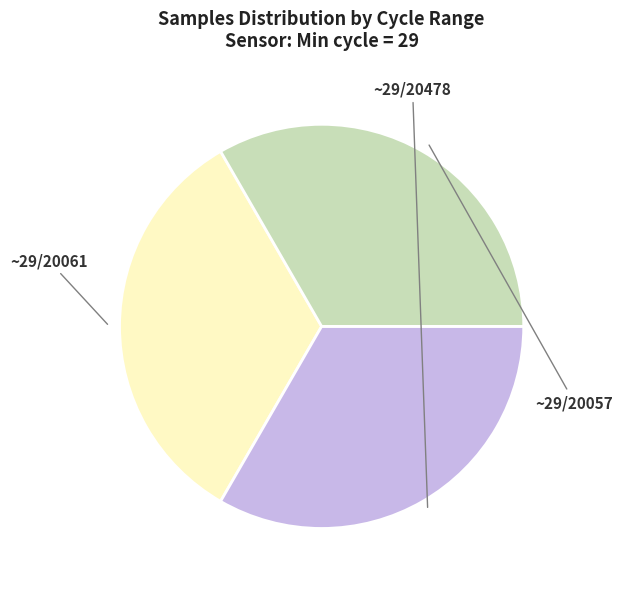

Does any single category account for the majority?

No